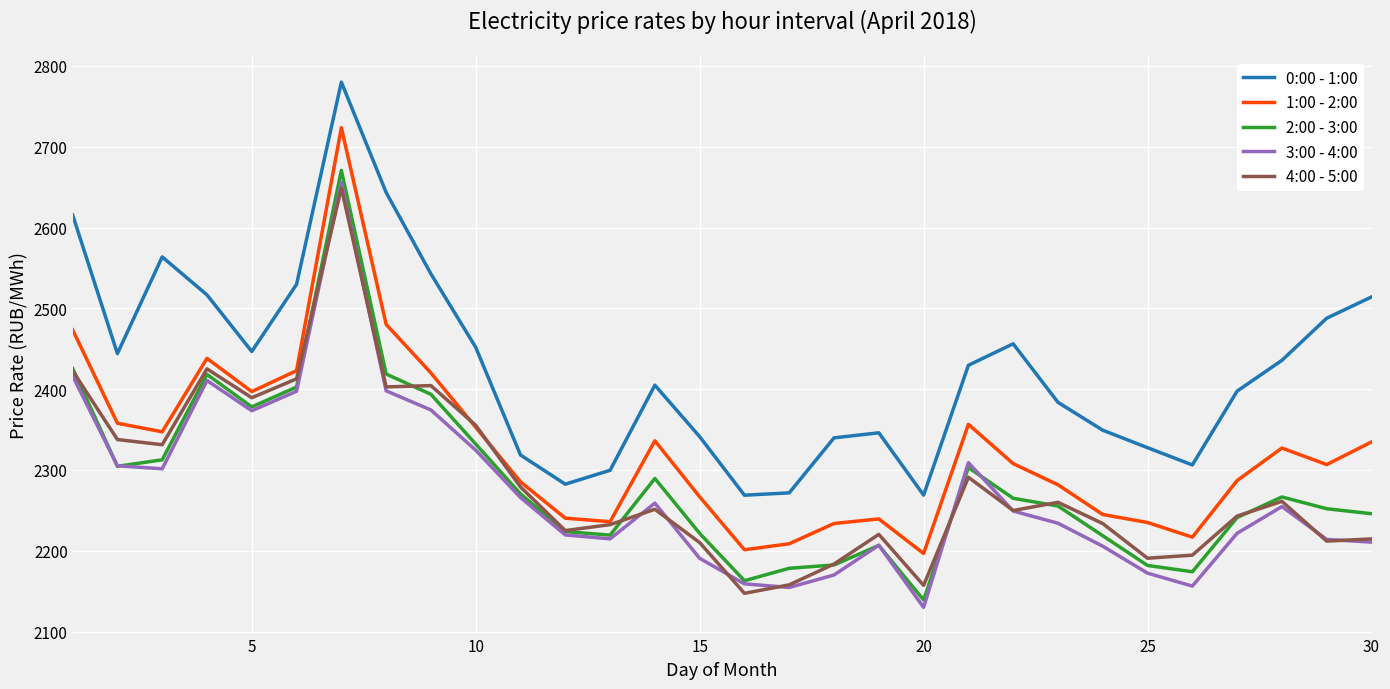

Does the chart display data point markers on the line(s)?

No